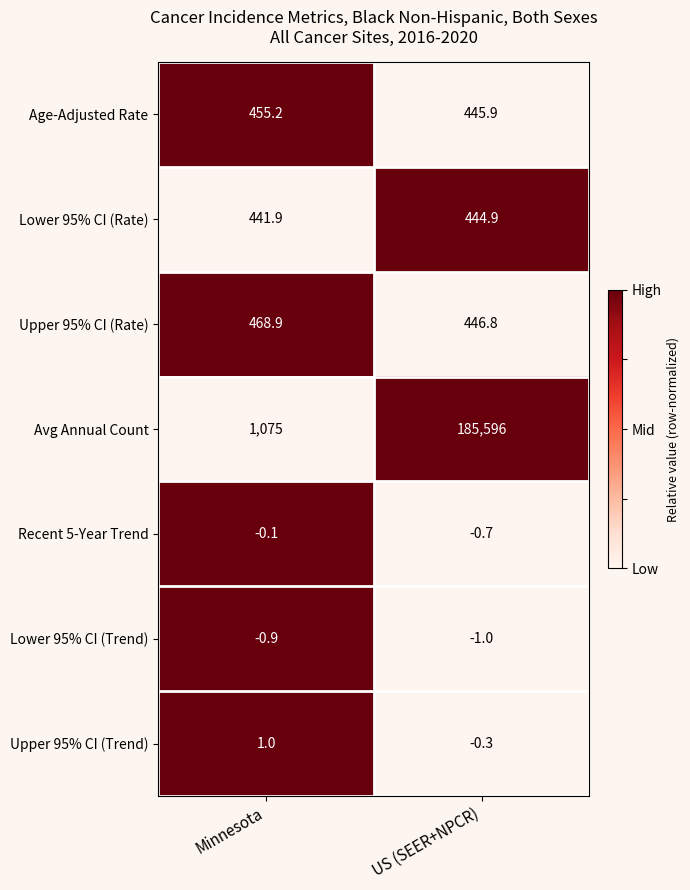

What is the spread (max minus min) of values at Minnesota?

1075.9